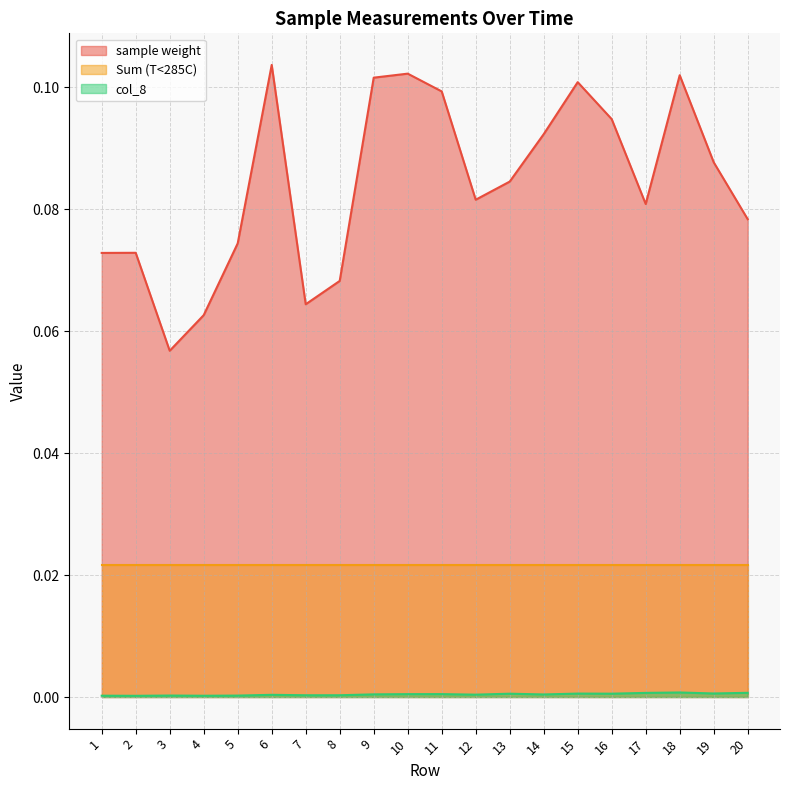

What is the difference between the highest and lowest values at 16?

0.1